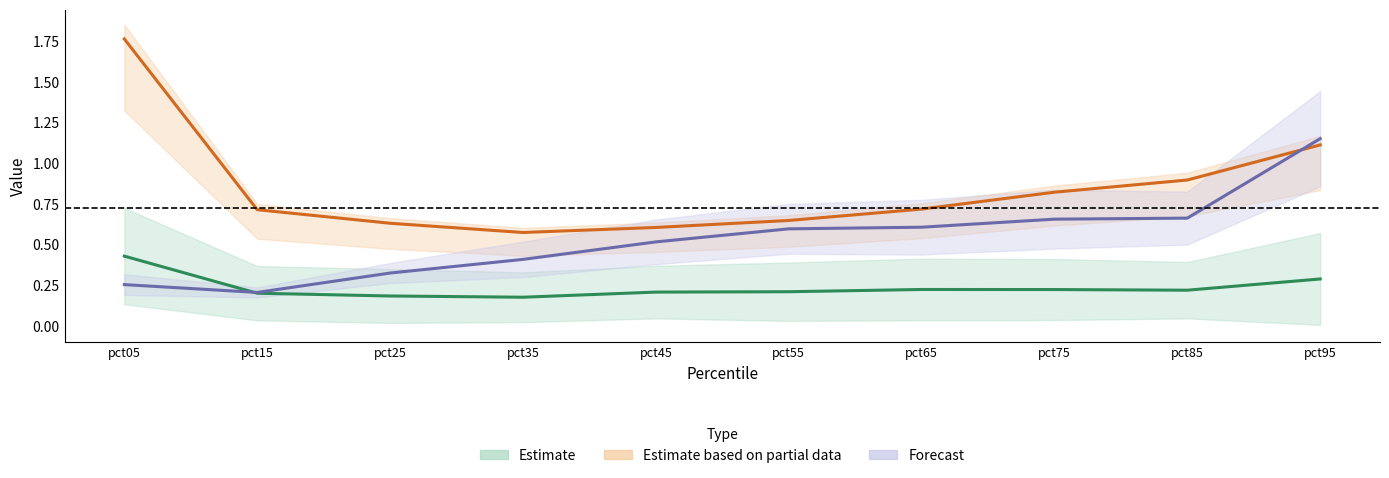

Between pct15 and pct35, which series saw the biggest shift?

Mar